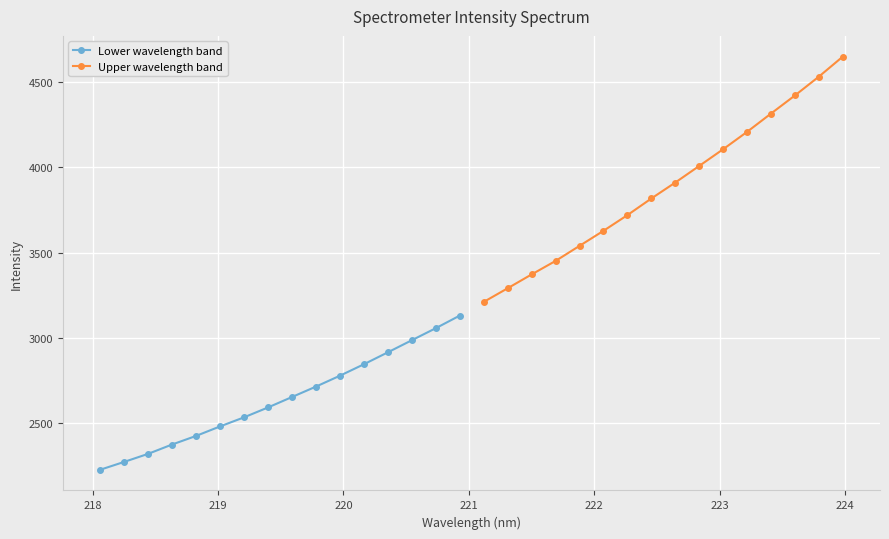

How many data points in Lower wavelength band are less than 2653?

8